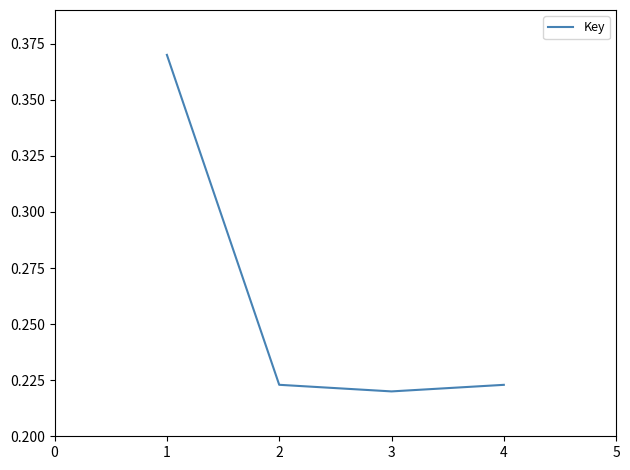

Count the number of categories in the chart.

4